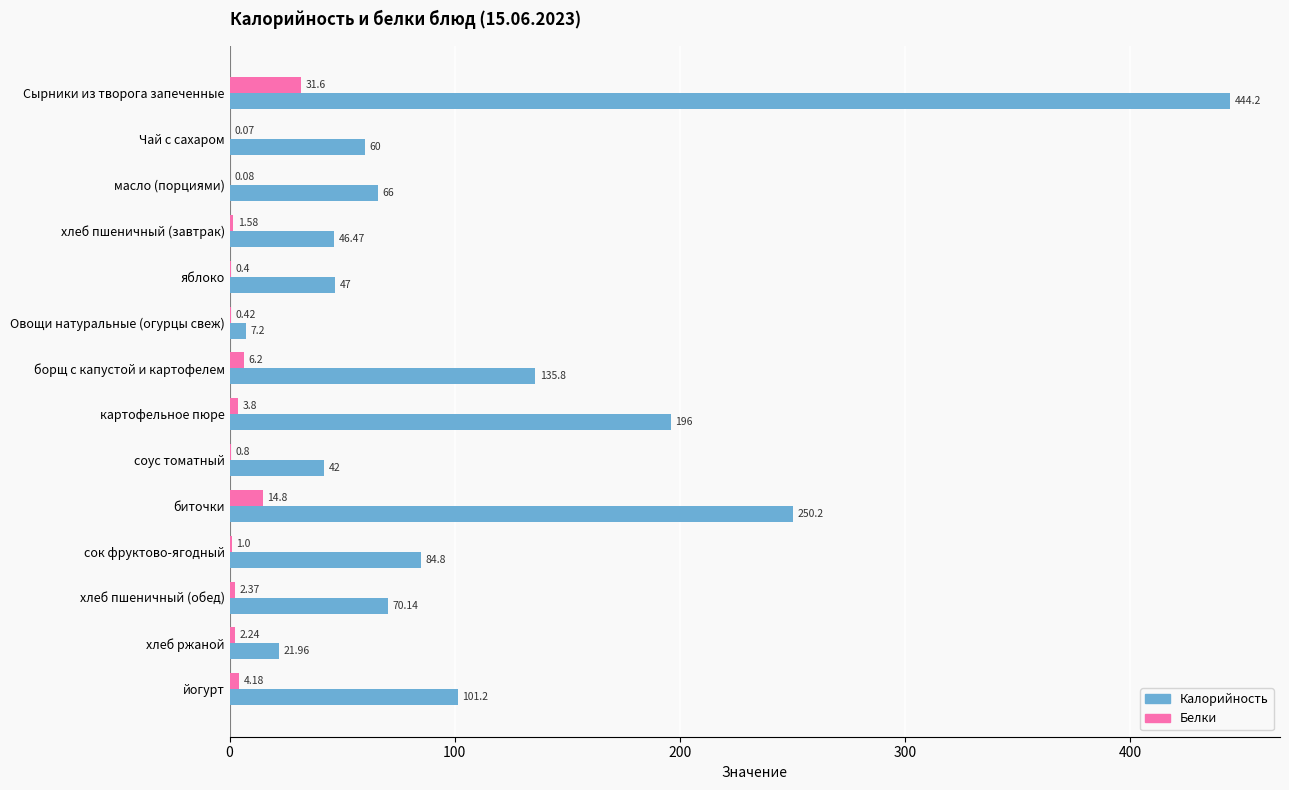

What are all the series names shown in the legend?

Калорийность, Белки